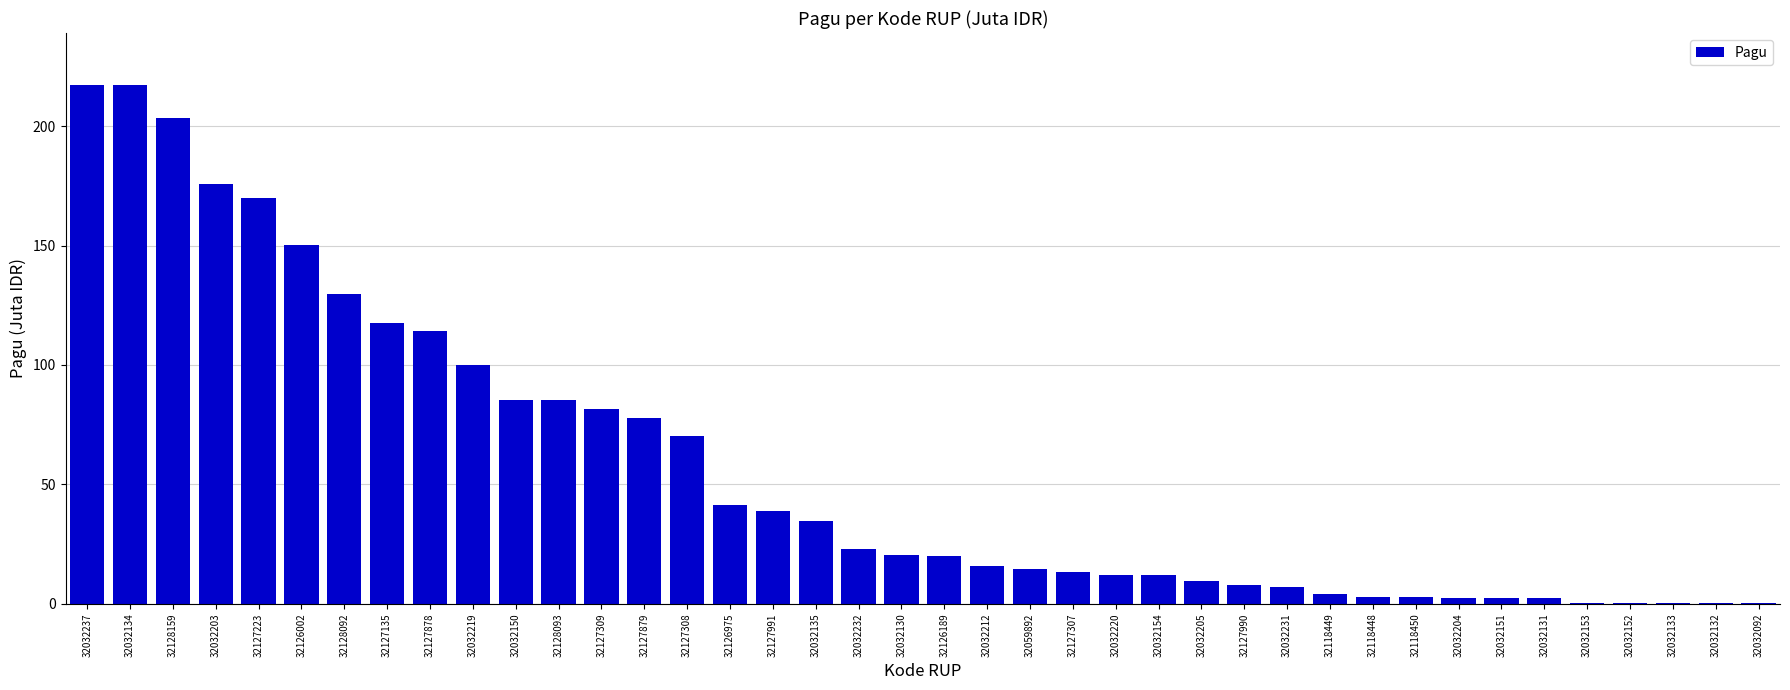

Between 32127878 and 32127309, which is larger?

32127878